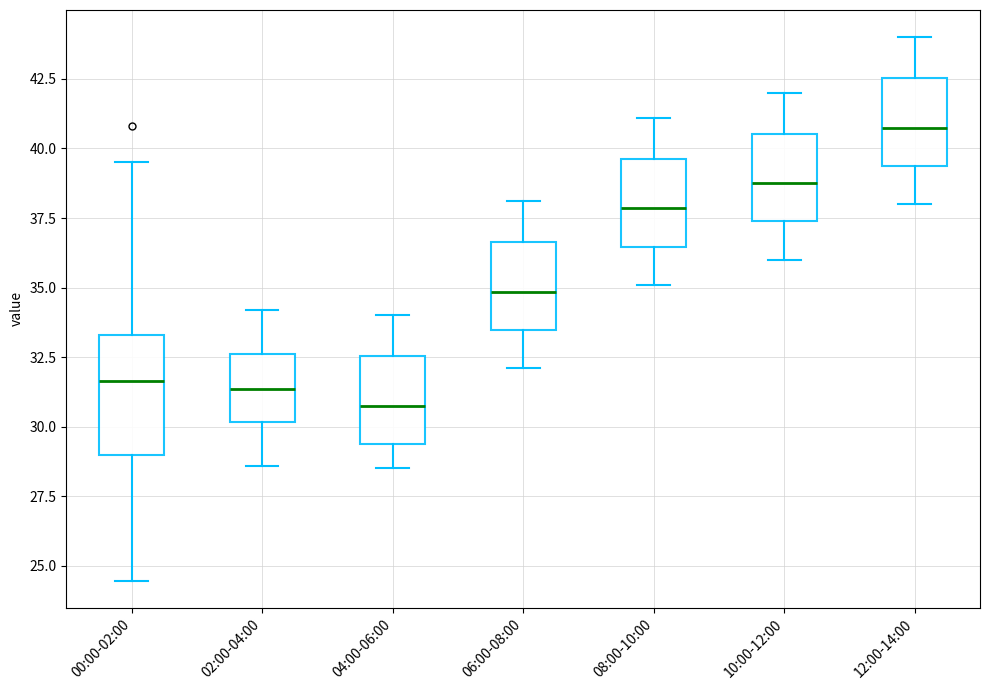

Which box is the tallest, from its lower edge to its upper edge?

00:00-02:00